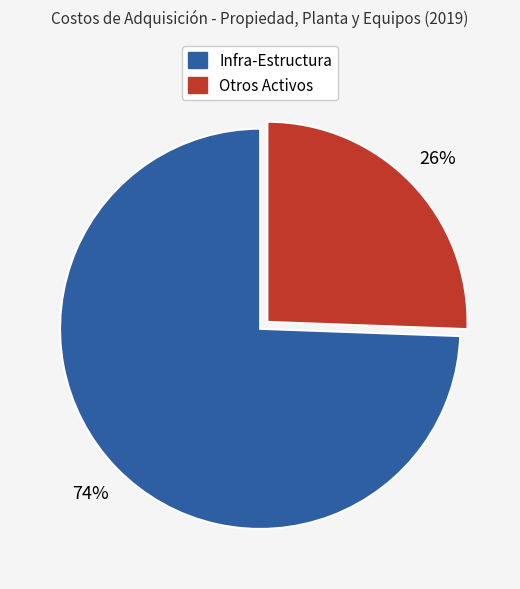

Is there a majority slice in this chart?

Yes